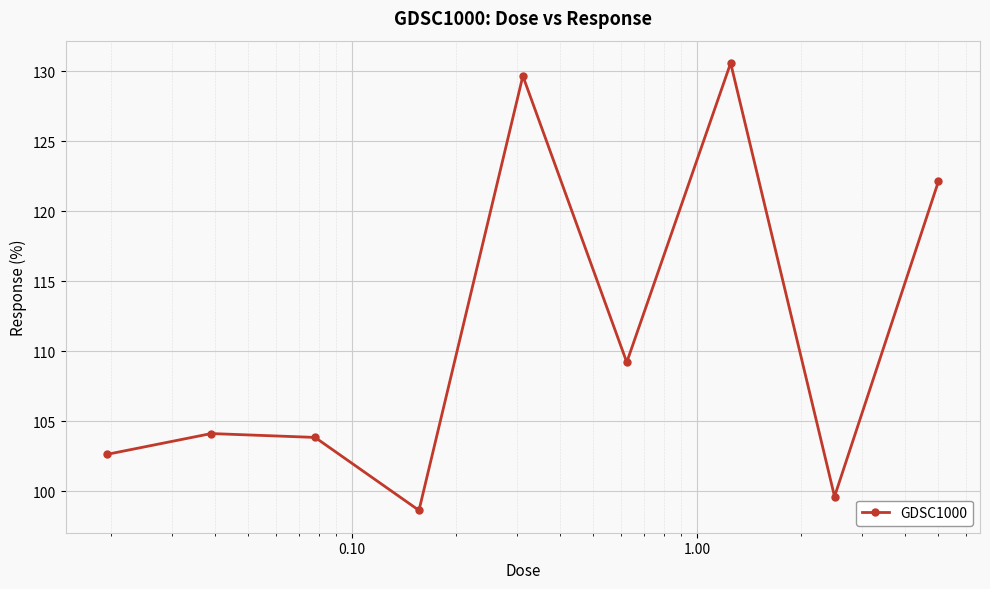

What is the difference between the second highest and minimum values?

31.0